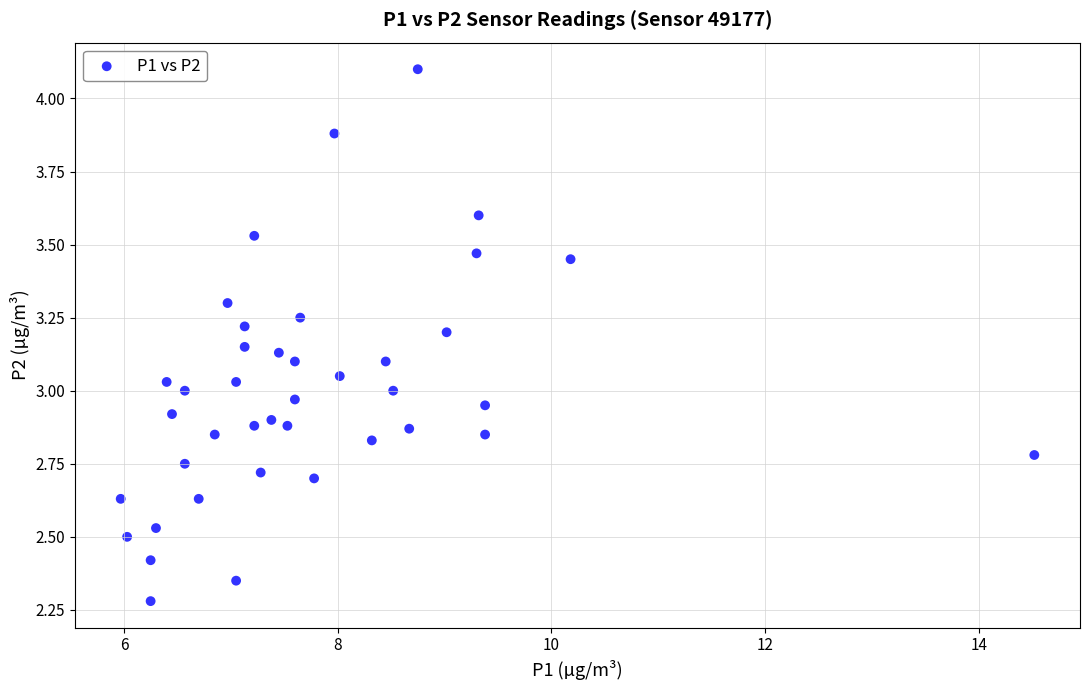

What is the range of X values (max minus min)?

8.6